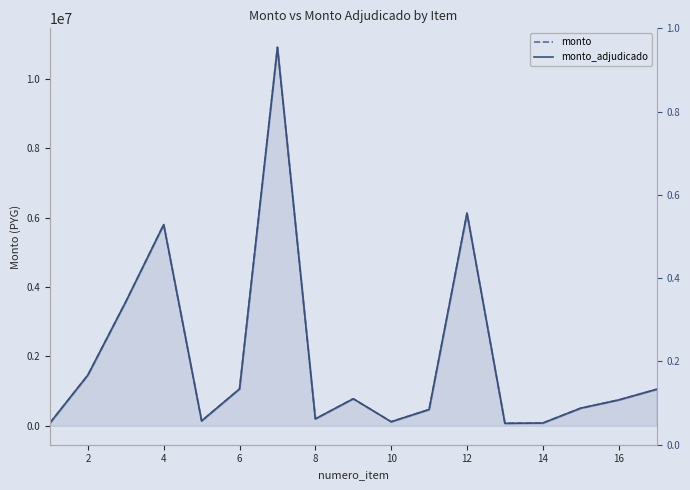

Reading right to left, extract all data points from this chart.

monto: 1052000.0	745167.0	508467.0	80038.0	72226.0	6129913.0	469646.0	117296.0	779648.0	200000.0	10911451.0	1062286.0	142233.0	5800866.0	3576800.0	1463858.0	82945.0
monto_adjudicado: 1052000.0	745167.0	508467.0	80038.0	72227.0	6129913.0	469646.0	117297.0	779648.0	200000.0	10911451.0	1062287.0	142234.0	5800865.0	3576799.0	1463858.0	82945.0
monto (norm): 0.1	0.1	0.0	0.0	0.0	0.6	0.0	0.0	0.1	0.0	1.0	0.1	0.0	0.5	0.3	0.1	0.0
monto_adj (norm): 0.1	0.1	0.0	0.0	0.0	0.6	0.0	0.0	0.1	0.0	1.0	0.1	0.0	0.5	0.3	0.1	0.0